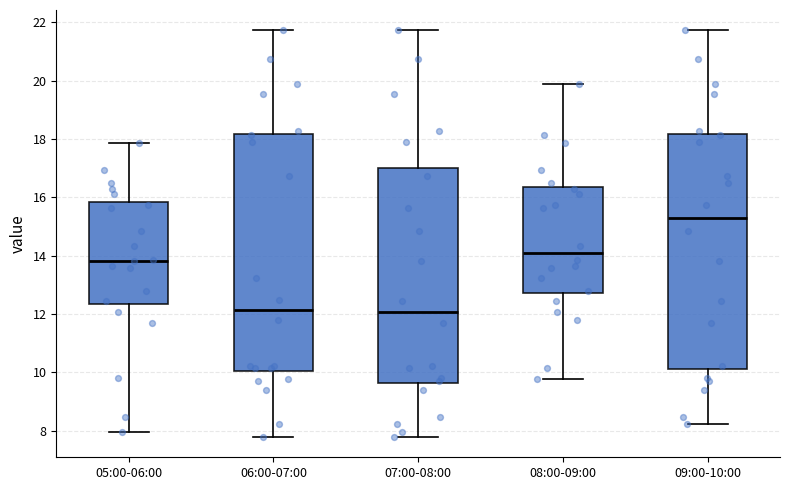

Reading left to right, read every box against the y-axis: the position of its median line, the range the box covers, and the ends of its whiskers. The values are not printed on the chart, so give them approximately, as read against the axis.

05:00-06:00: median 13.8, box 12.4 to 15.8, whiskers 8.0 to 17.8
06:00-07:00: median 12.2, box 10.0 to 18.2, whiskers 7.8 to 21.8
07:00-08:00: median 12.0, box 9.6 to 17.0, whiskers 7.8 to 21.8
08:00-09:00: median 14.0, box 12.8 to 16.4, whiskers 9.8 to 20.0
09:00-10:00: median 15.4, box 10.2 to 18.2, whiskers 8.2 to 21.8